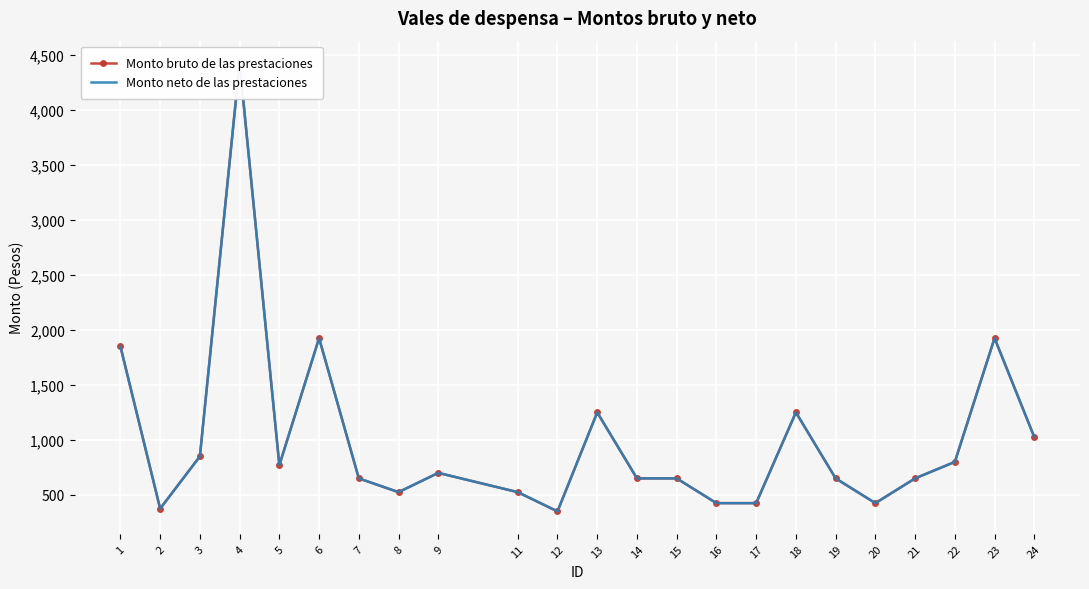

How many distinct data groups are displayed?

2